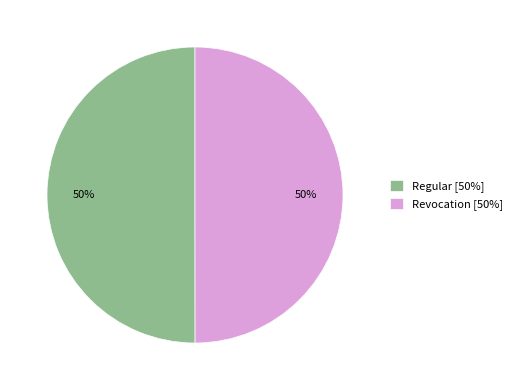

To the nearest percent, what portion does Revocation represent?

50%